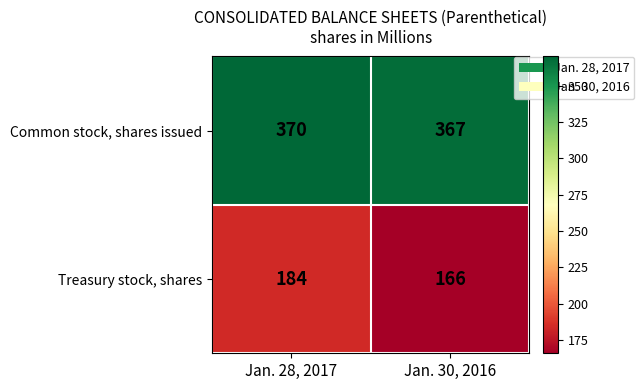

Reading right to left, what are all the values shown in this chart?

Common stock, shares issued: 367	370
Treasury stock, shares: 166	184